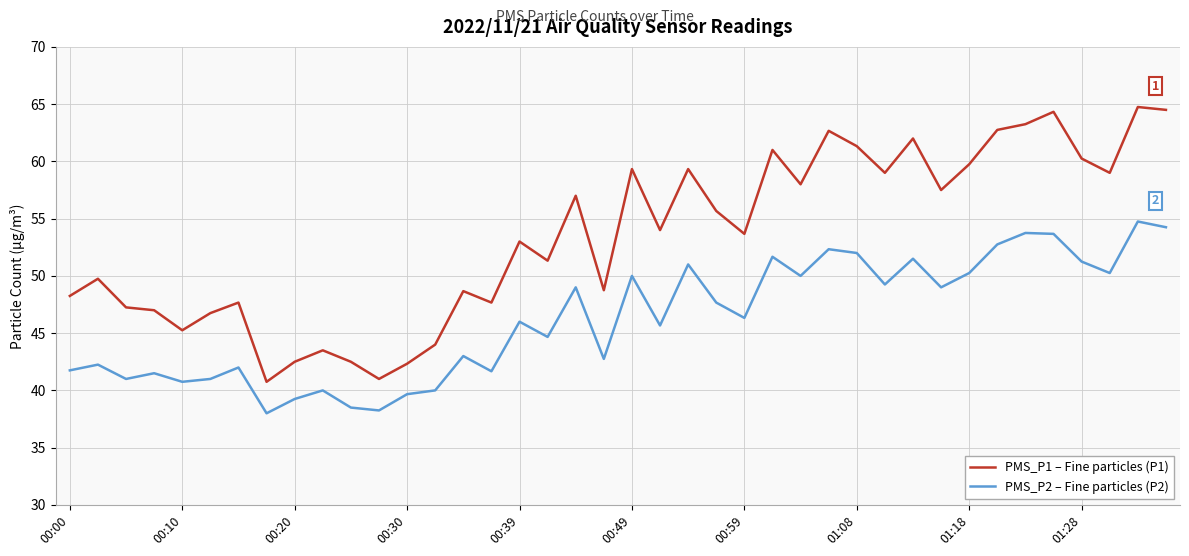

True or false: PMS_P2 – Fine particles (P2) has more than 2 interior local peaks.

True